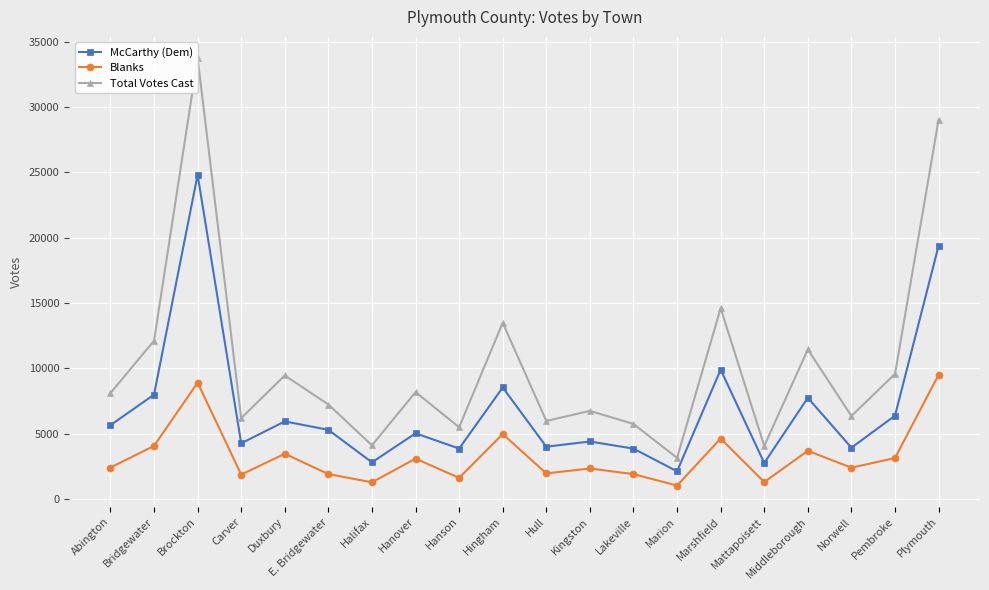

True or false: McCarthy (Dem) and Total Votes Cast cross at least once.

False